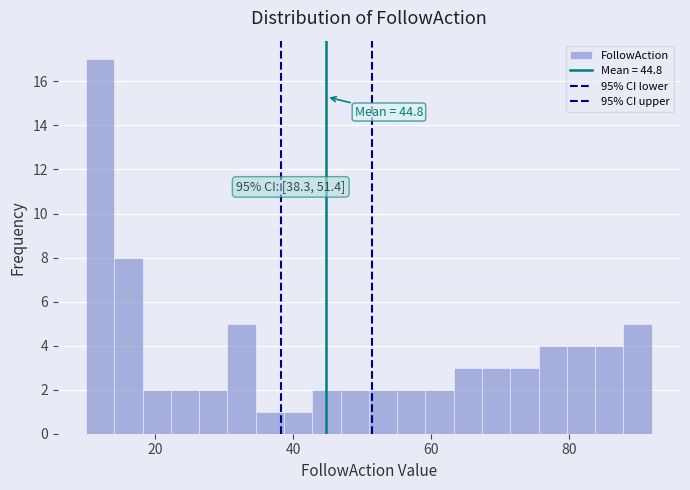

Read against the x-axis, roughly where is the centre of the tallest bar?

12